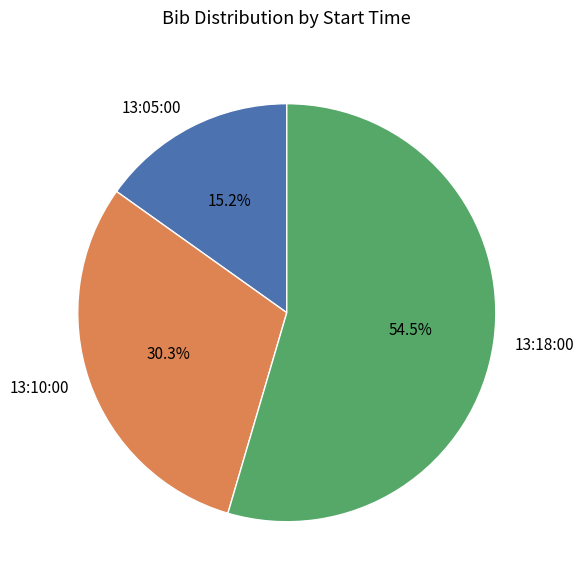

To the nearest percent, what is the combined percentage of 13:18:00 and 13:10:00?

85%